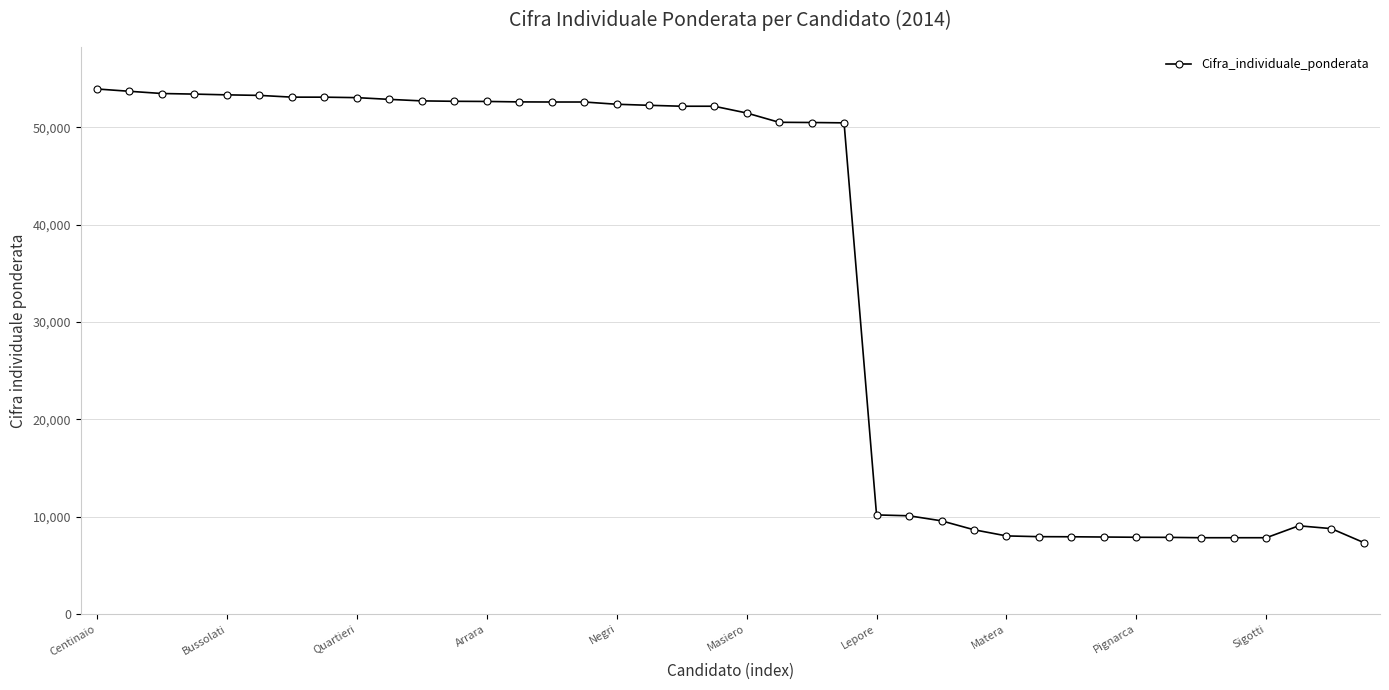

What is the sum of all values?

1395667